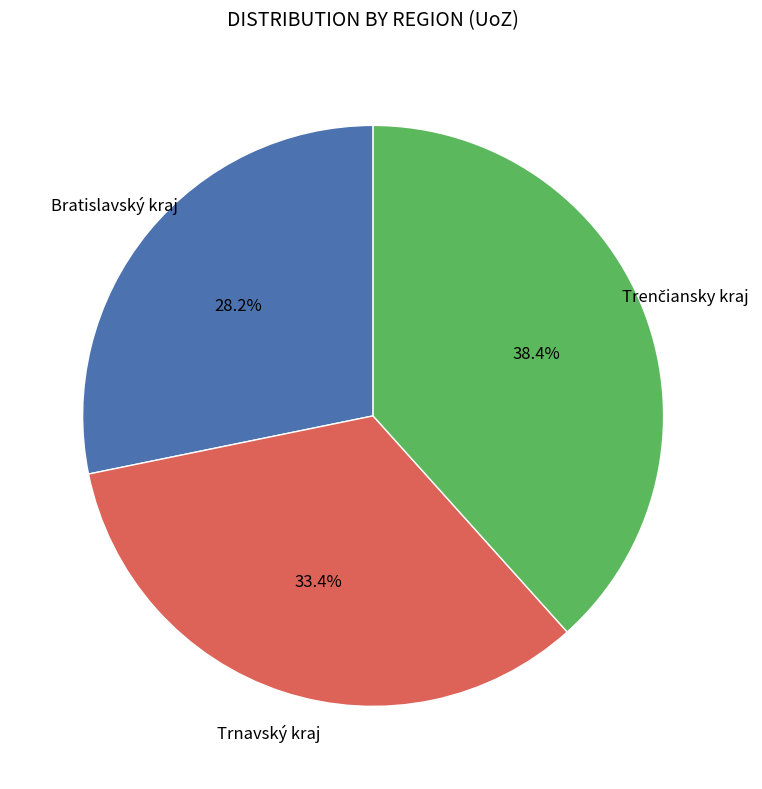

Is there any slice that represents more than half of the pie?

No